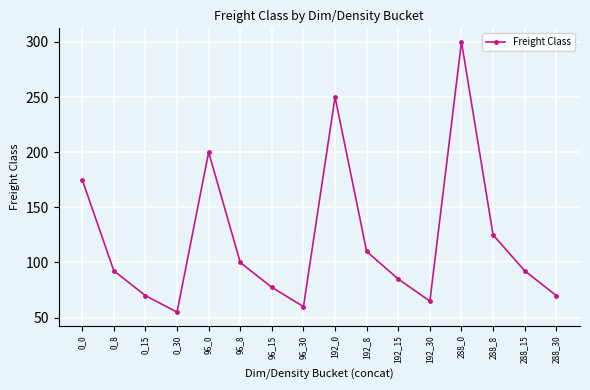

At which label does the data first exceed 92?

0_0